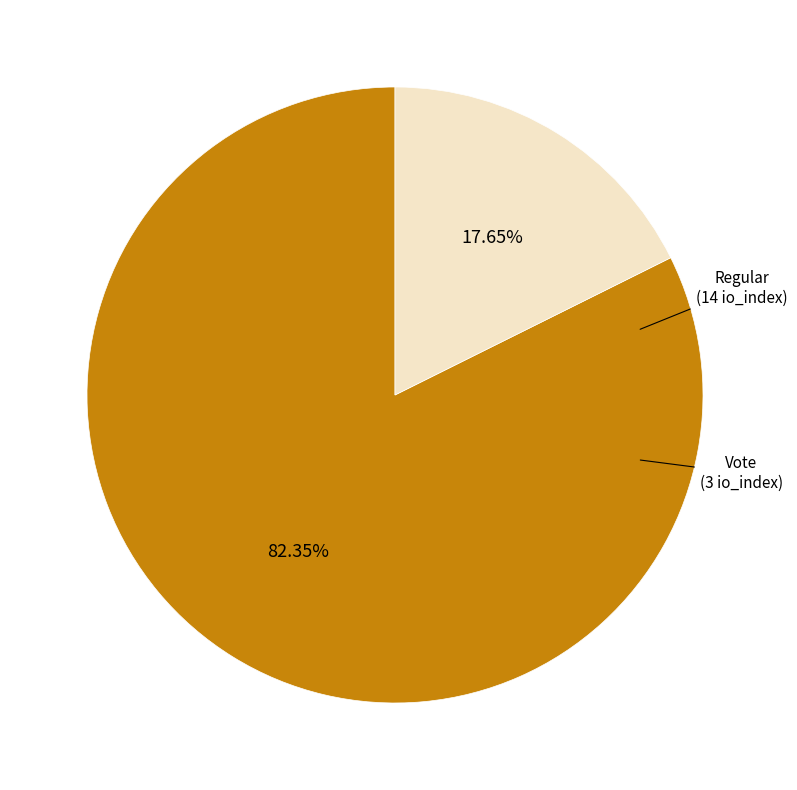

Does any single category account for the majority?

Yes